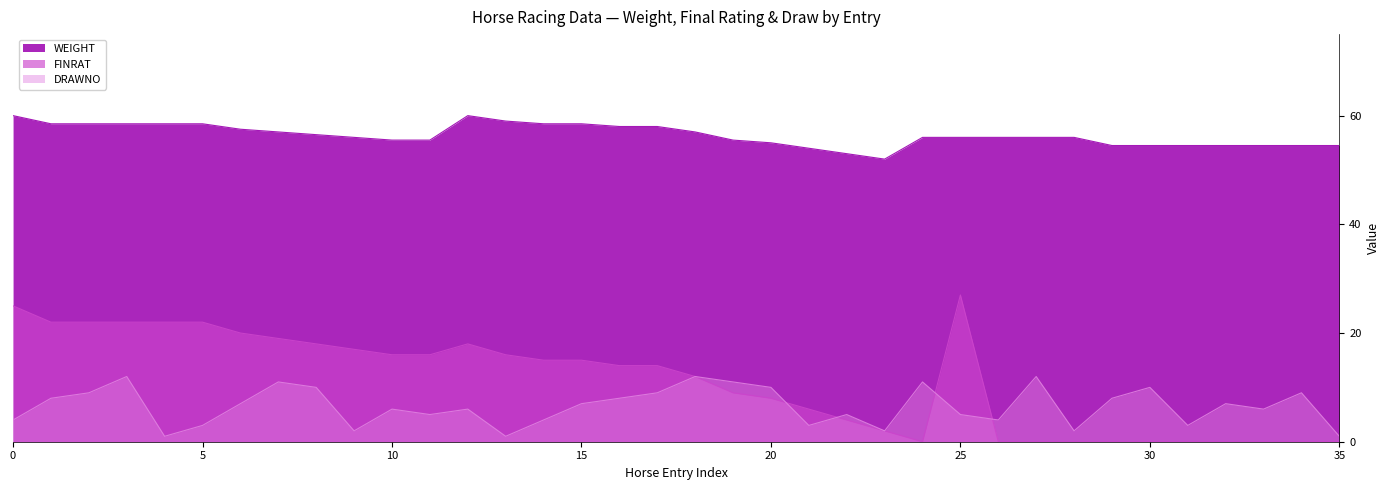

How many values in FINRAT are above zero?

25